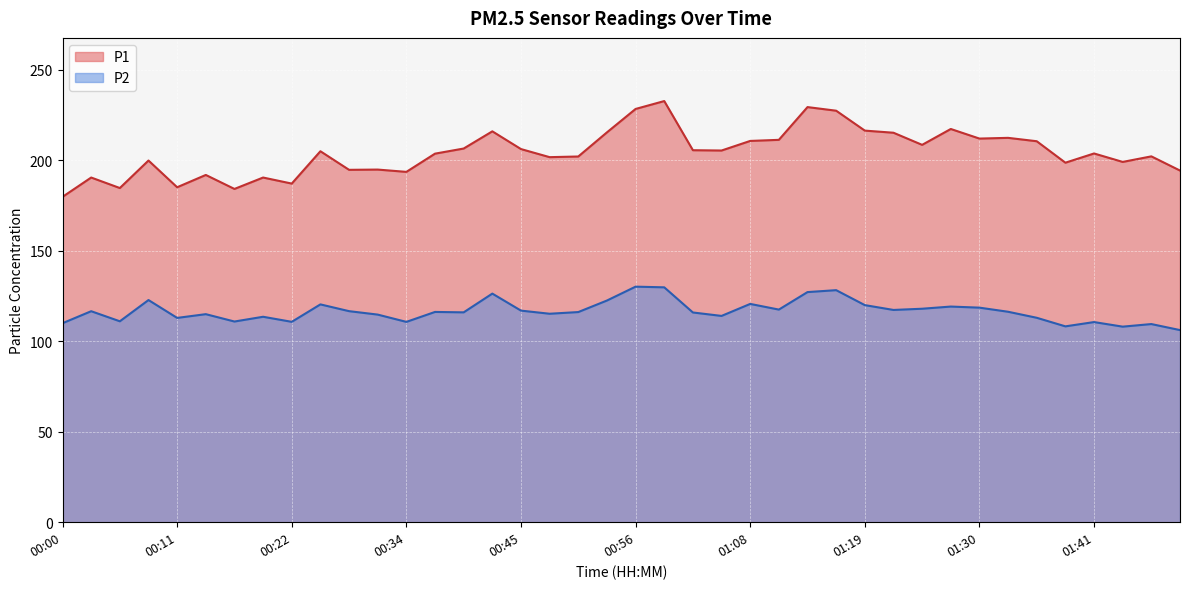

Reading right to left, transcribe all the data shown in this chart.

P1: 194.3	202.2	199.1	203.8	198.7	210.5	212.4	212.0	217.3	208.5	215.2	216.4	227.4	229.4	211.3	210.7	205.4	205.6	232.7	228.4	215.4	202.1	201.7	206.2	216.0	206.5	203.7	193.6	194.9	194.7	205.0	187.1	190.5	184.2	191.9	185.1	199.9	184.7	190.5	179.8
P2: 106.2	109.5	108.1	110.6	108.2	113.0	116.3	118.6	119.2	118.0	117.3	120.0	128.2	127.2	117.5	120.6	114.0	115.9	129.8	130.2	122.5	116.1	115.2	116.9	126.3	116.0	116.2	110.7	114.7	116.6	120.4	110.7	113.5	110.9	115.0	112.9	122.8	111.0	116.6	110.0